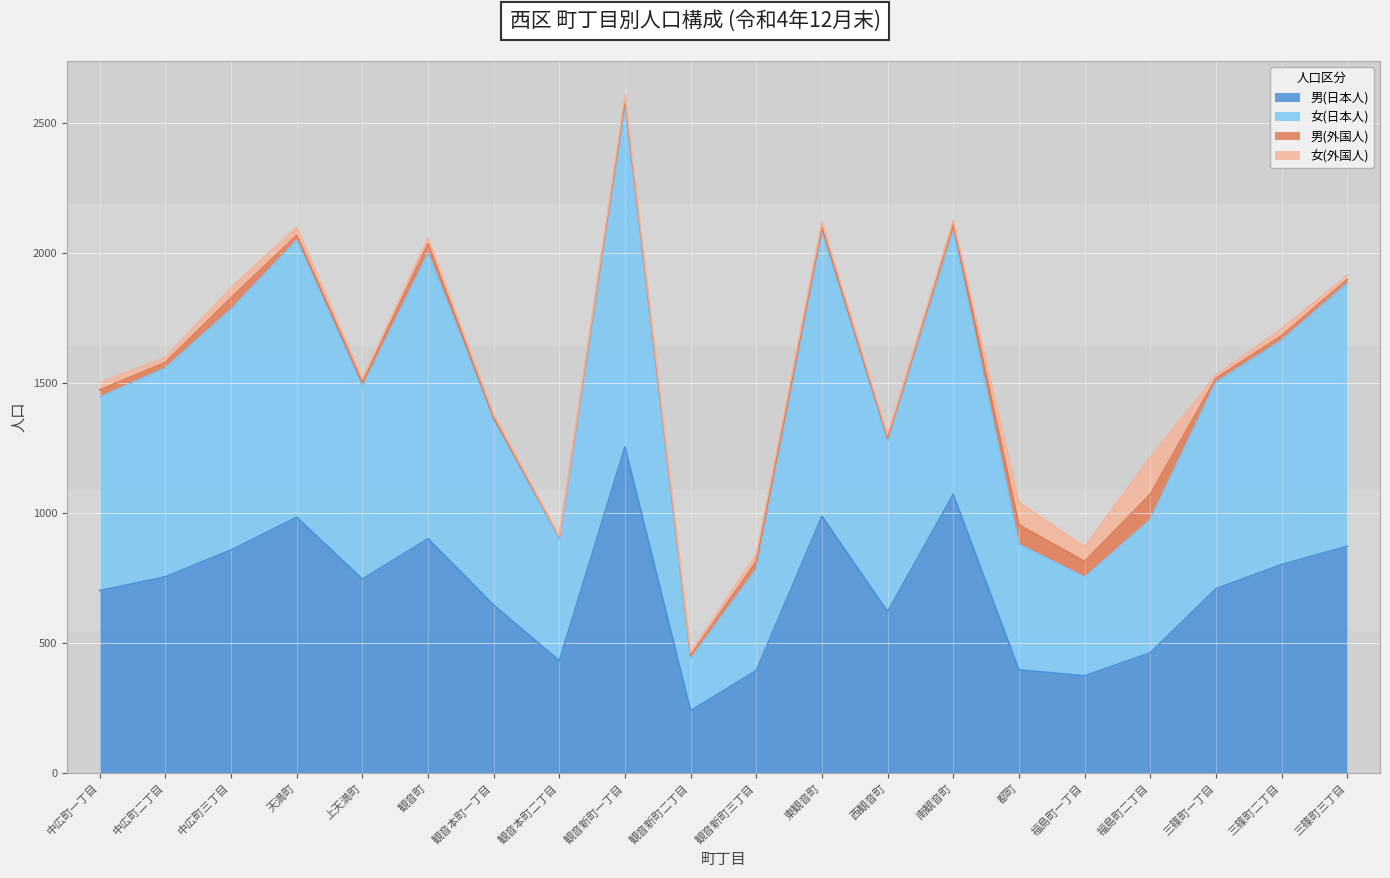

Which category has the lowest value in the 男(日本人) series?

観音新町二丁目